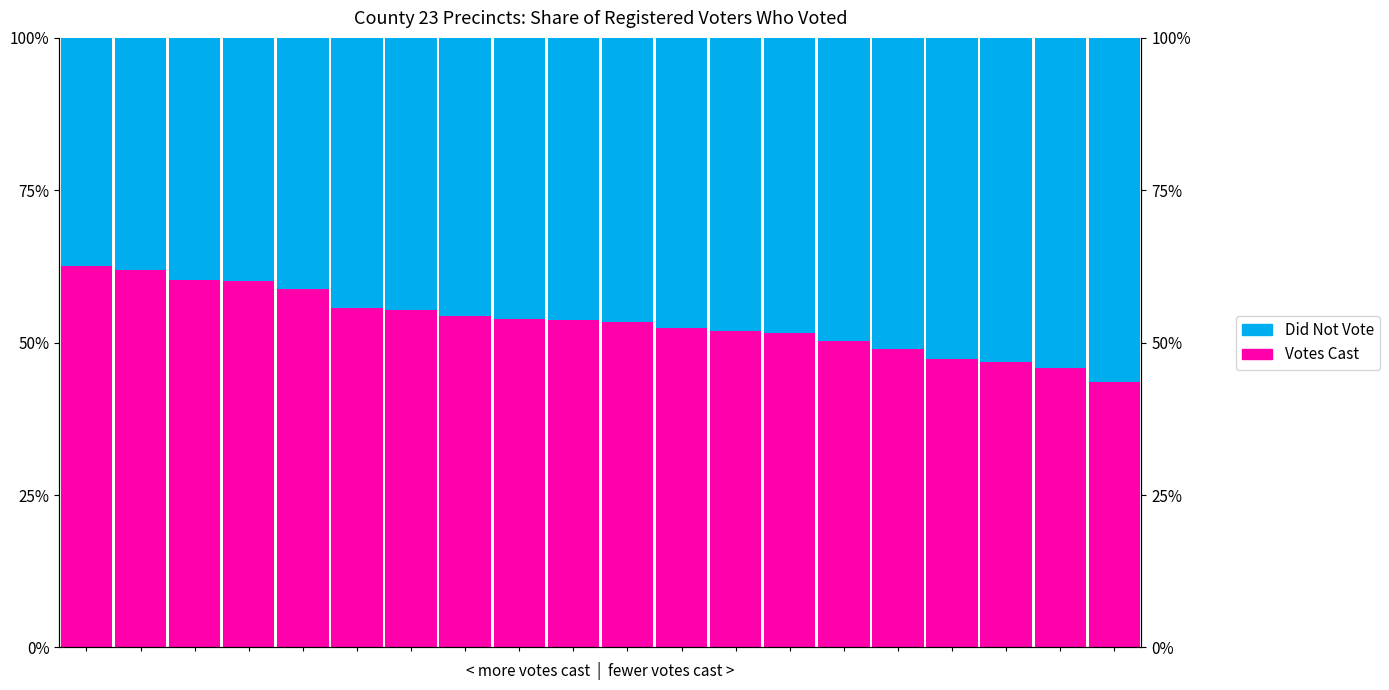

What is the sum of the Votes Cast values at 7 and 16?

1.0